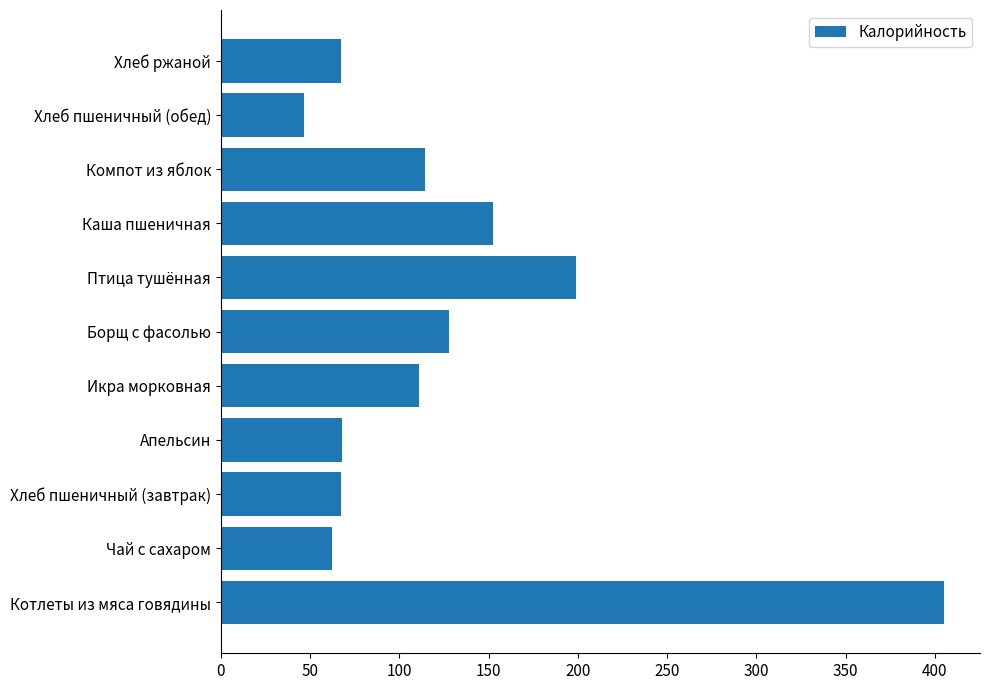

The value at Борщ с фасолью is 127.8. True or false?

True